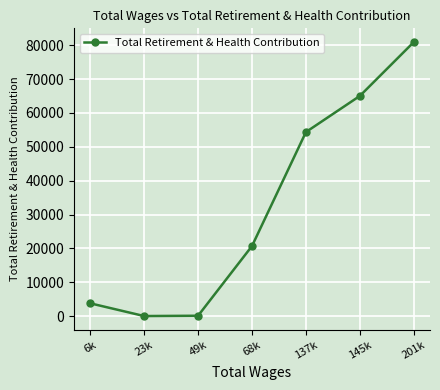

The value at 137k is 54370. True or false?

True